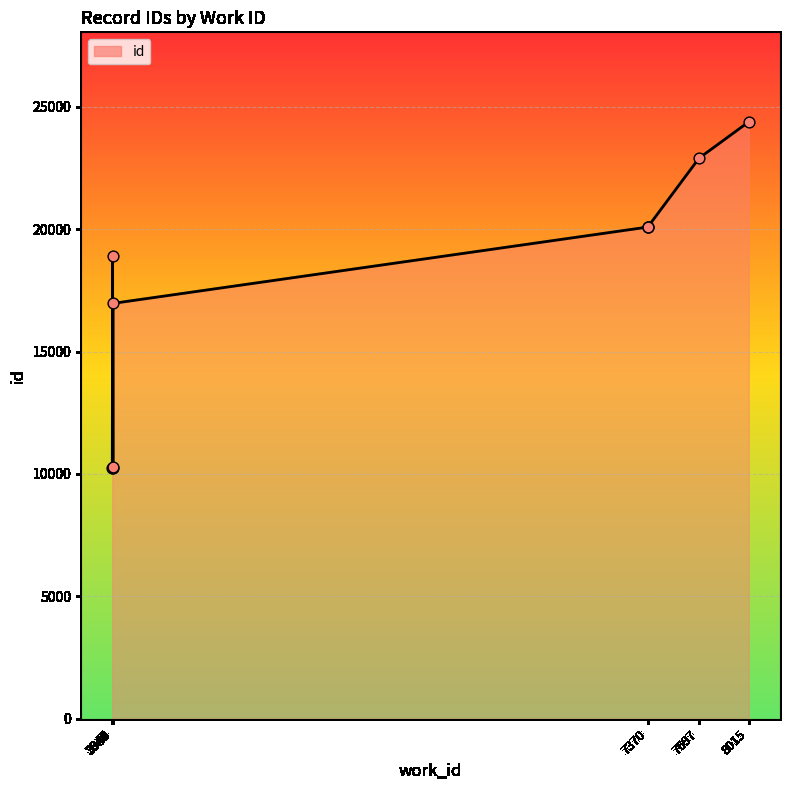

What is the ratio of the value at 7370 to the value at 7697?

0.9